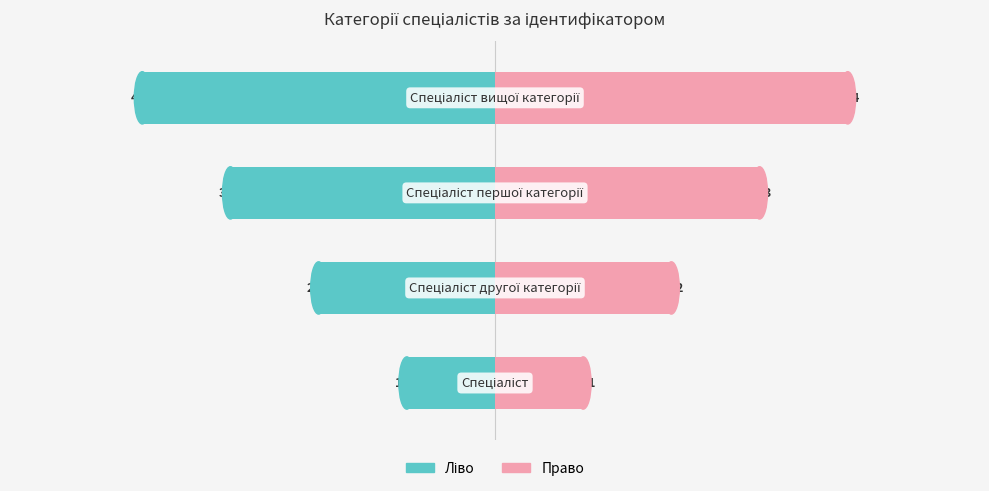

List the series in order of their peak value, lowest first.

Ідентифікатор (ліво), Ідентифікатор (право)